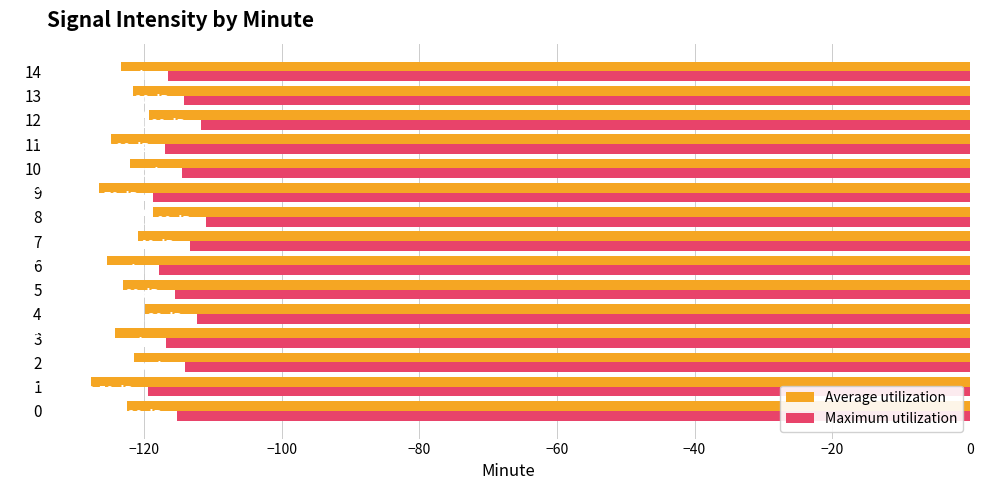

Which series has the largest range (max minus min)?

Average utilization